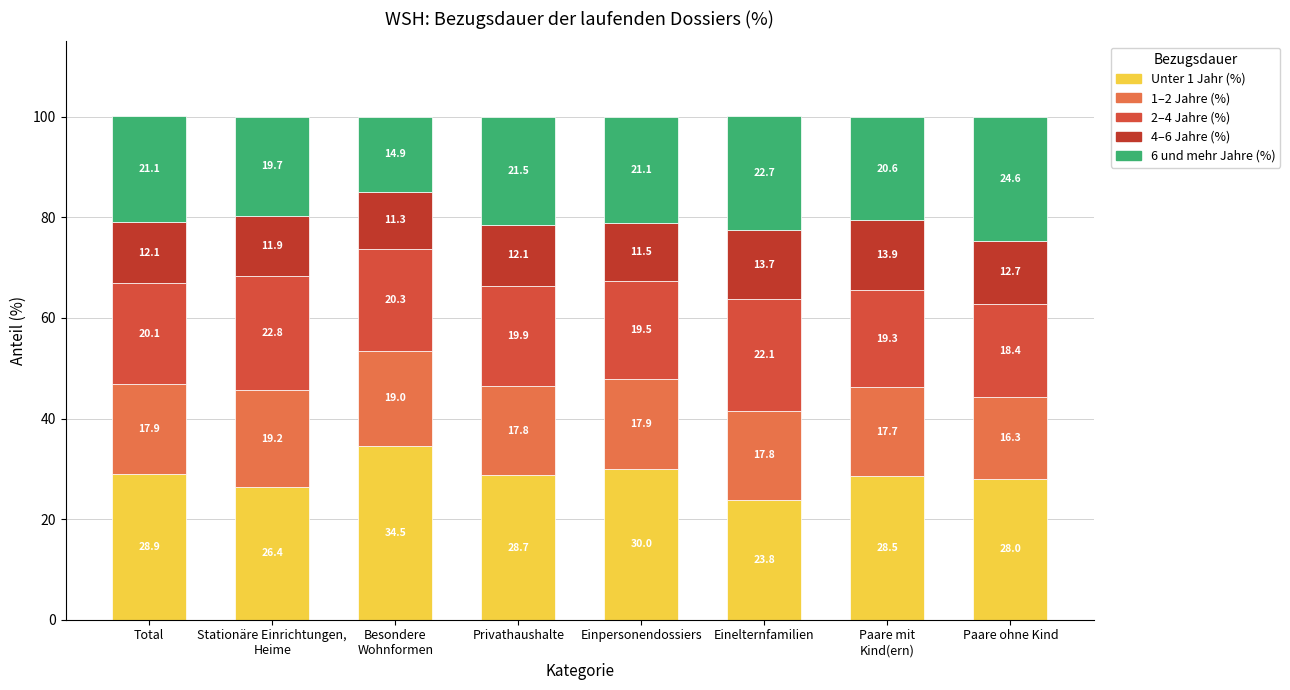

Does the chart contain any negative values?

No